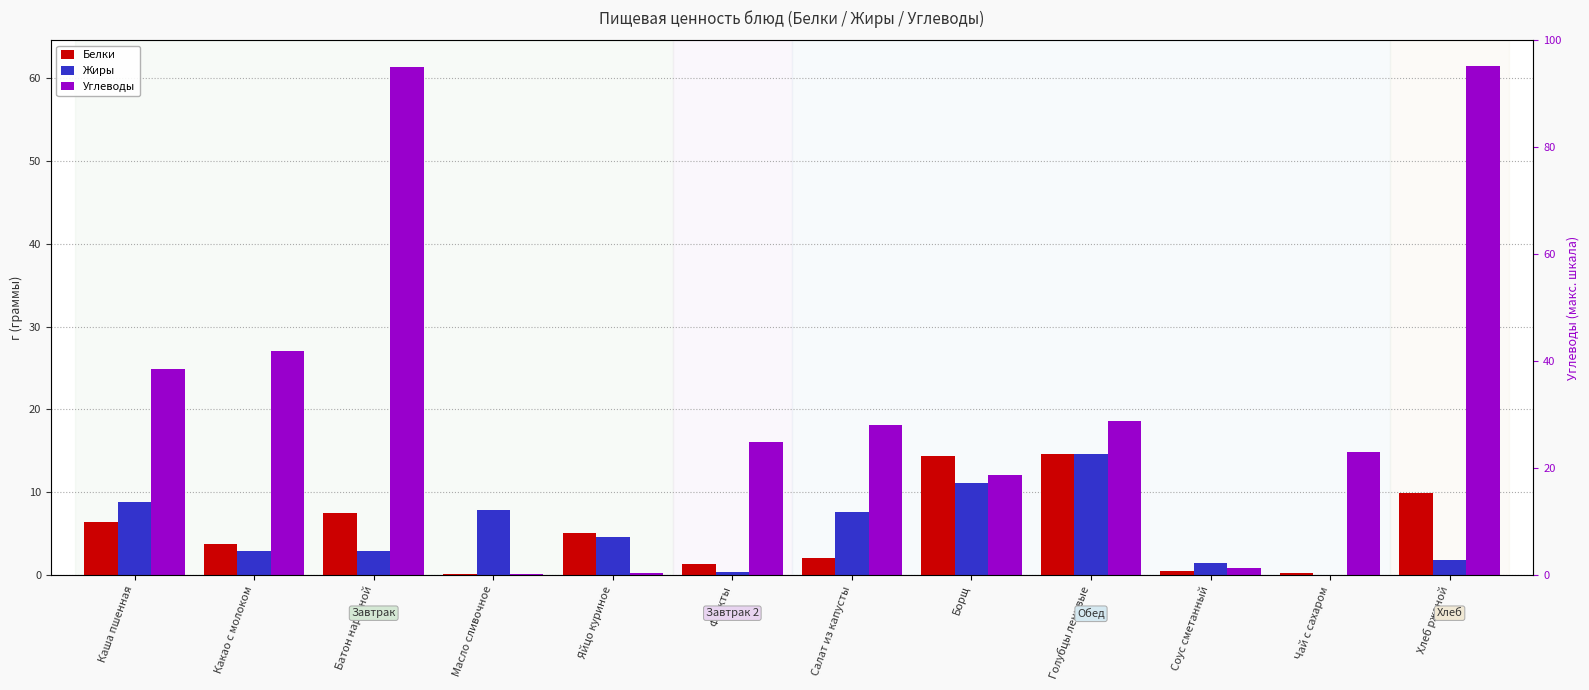

At which category is the sum across all series the highest?

Хлеб ржаной